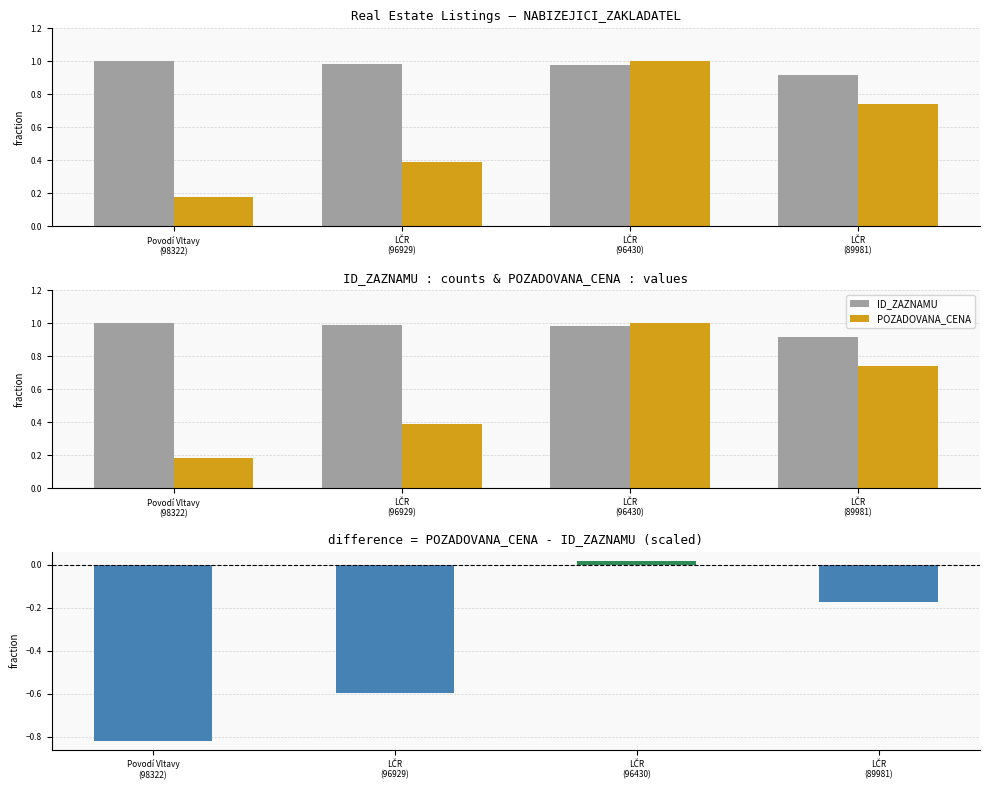

What position from the left is LČR
(89981)?

4